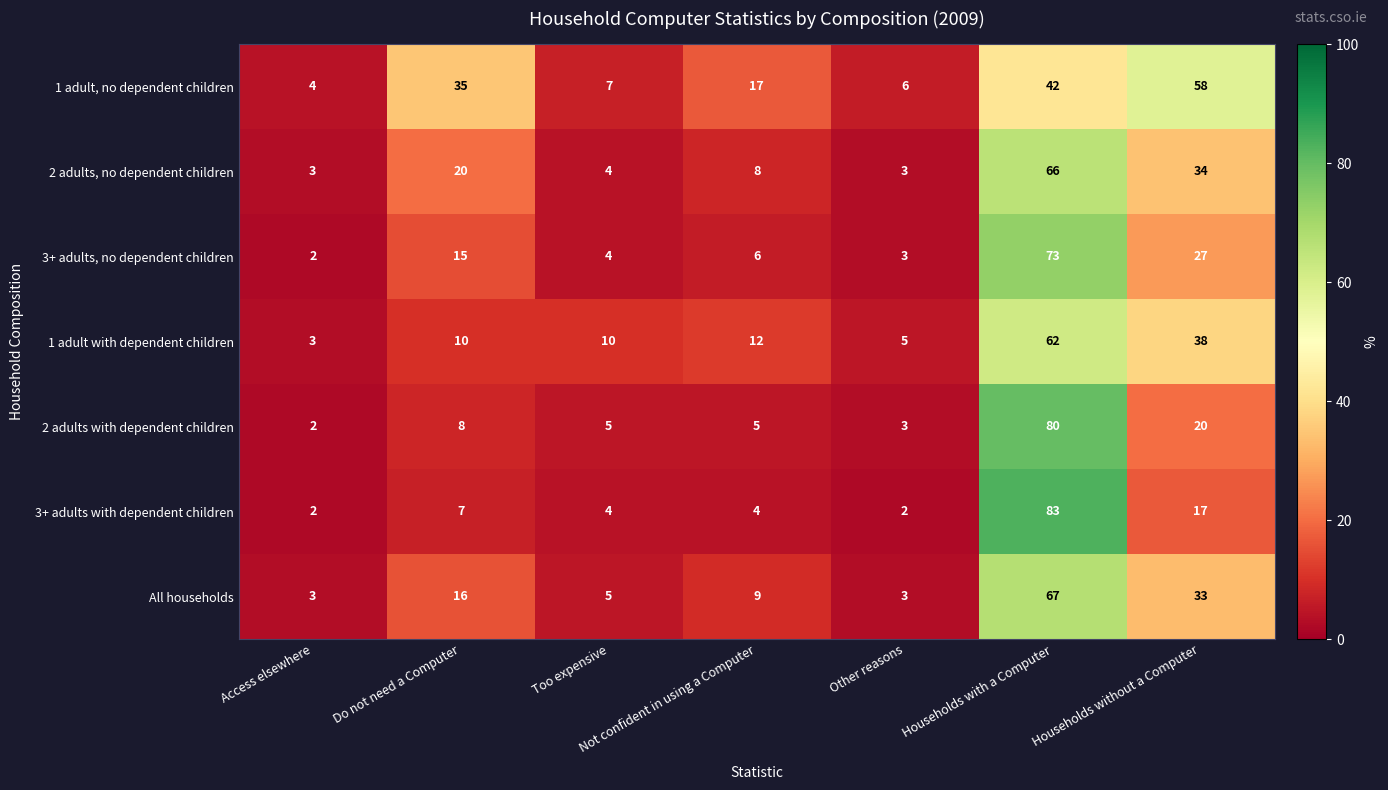

Which series has the largest total across all categories?

1 adult, no dependent children